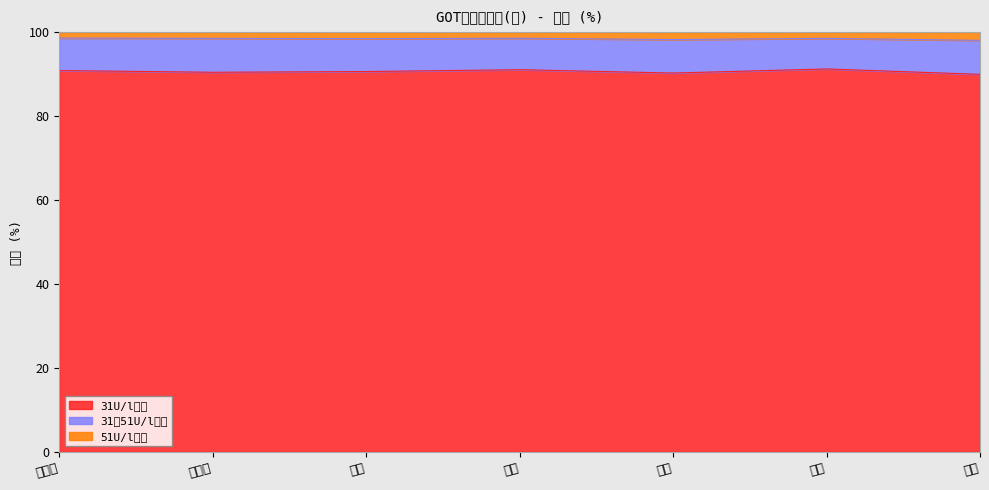

What is the highest value of the 31U/l未満 series?

91.2